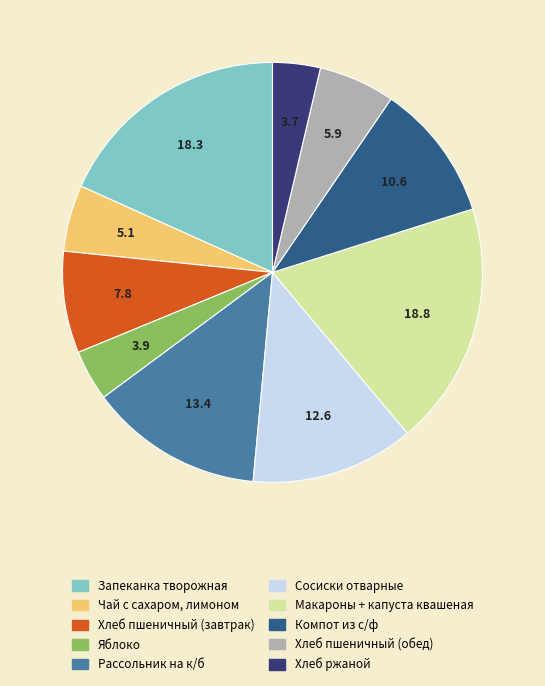

The Хлеб ржаной slice represents 4% of the pie. True or false?

True